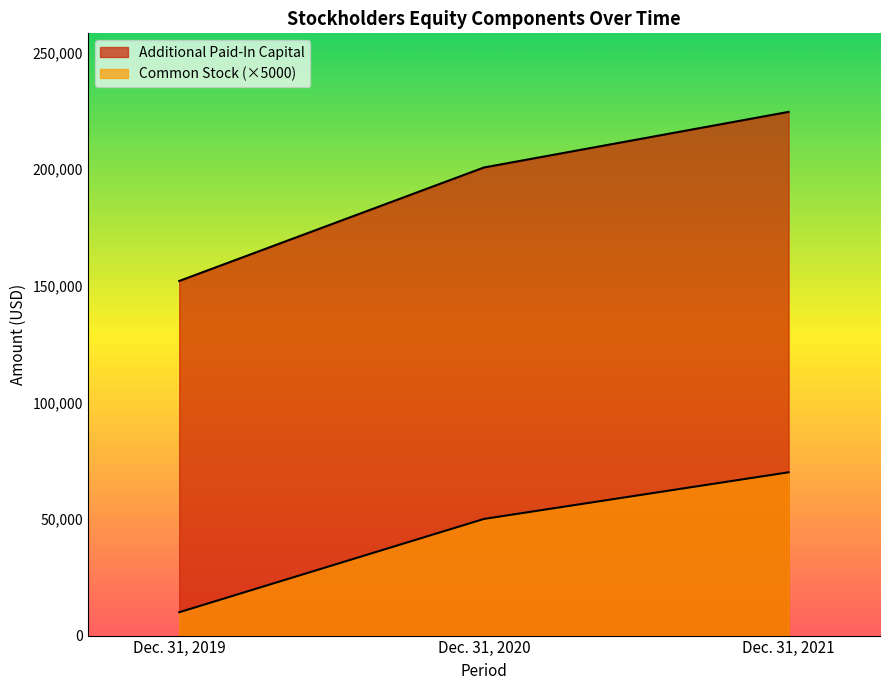

True or false: Additional Paid-In Capital has a value of 76557 at Dec. 31, 2020.

False